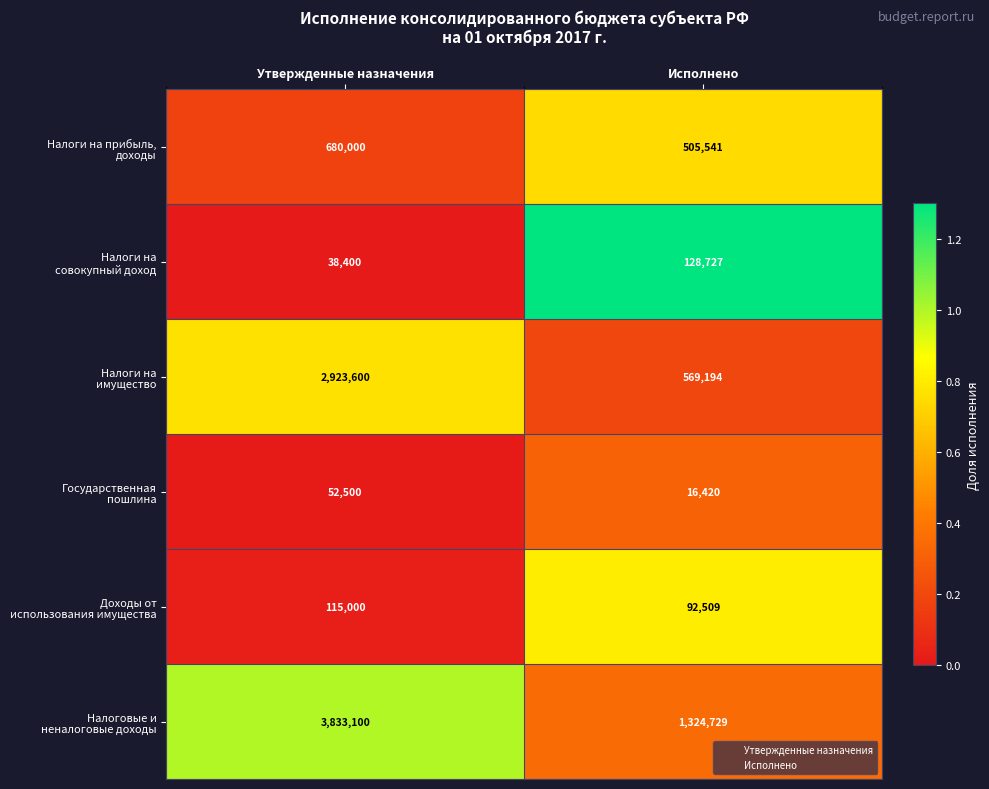

At which category is the sum across all series the highest?

Утвержденные назначения